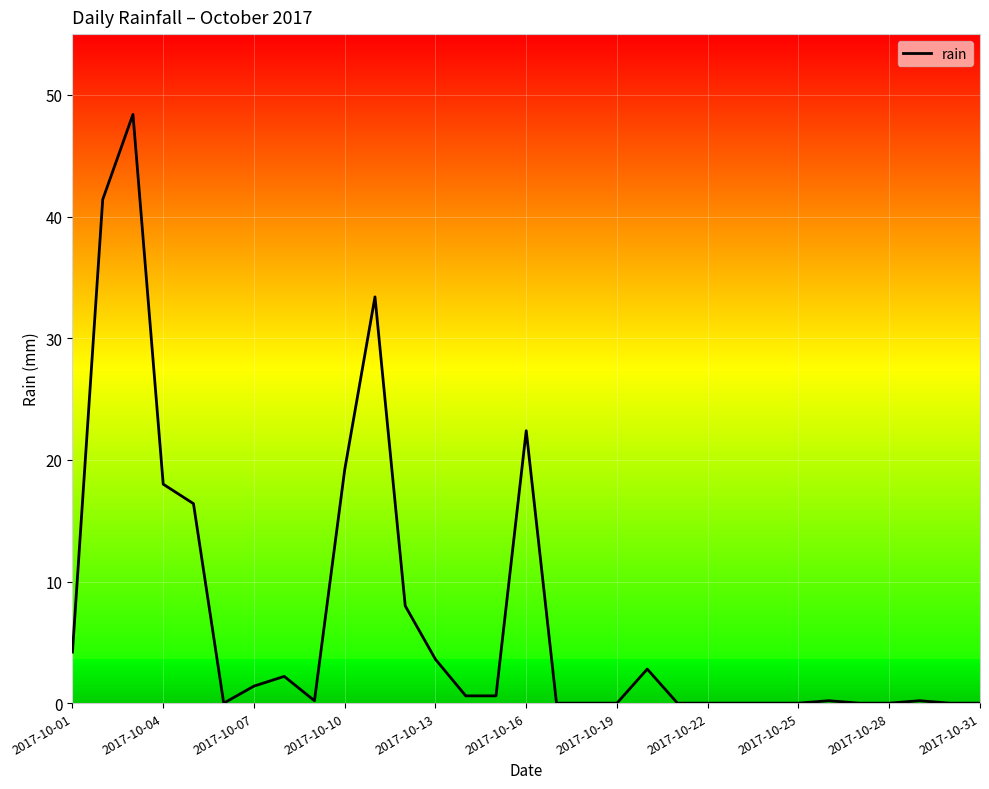

Does the chart have visible grid lines?

Yes